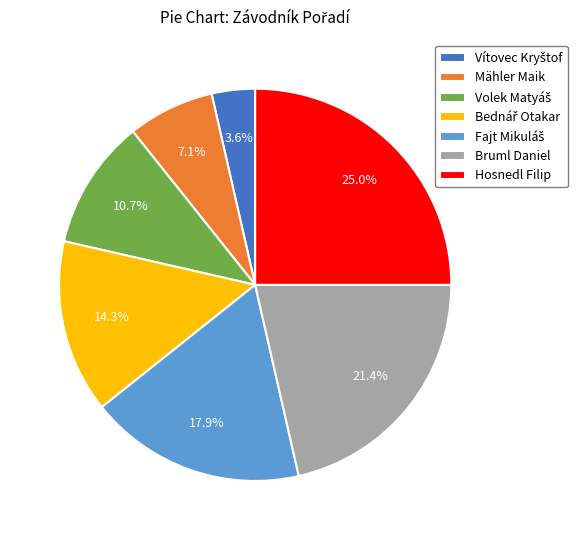

Count the number of slices in the pie.

7